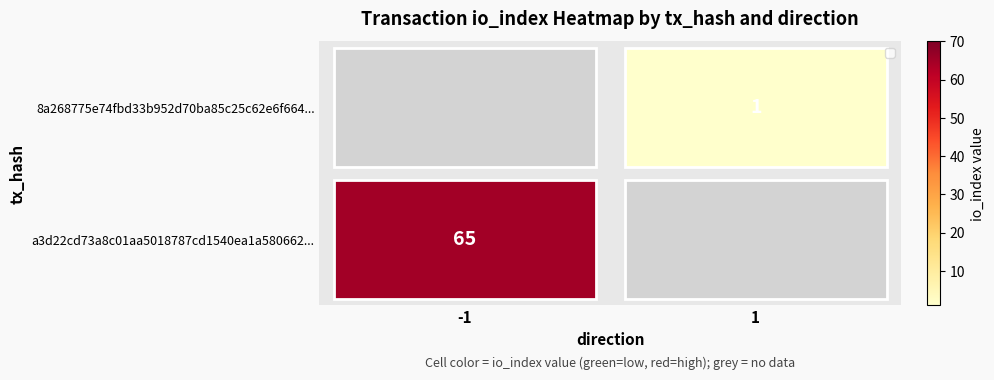

The a3d22cd73a8c01aa5018787cd1540ea1a580662... series shows 1 at -1. True or false?

False